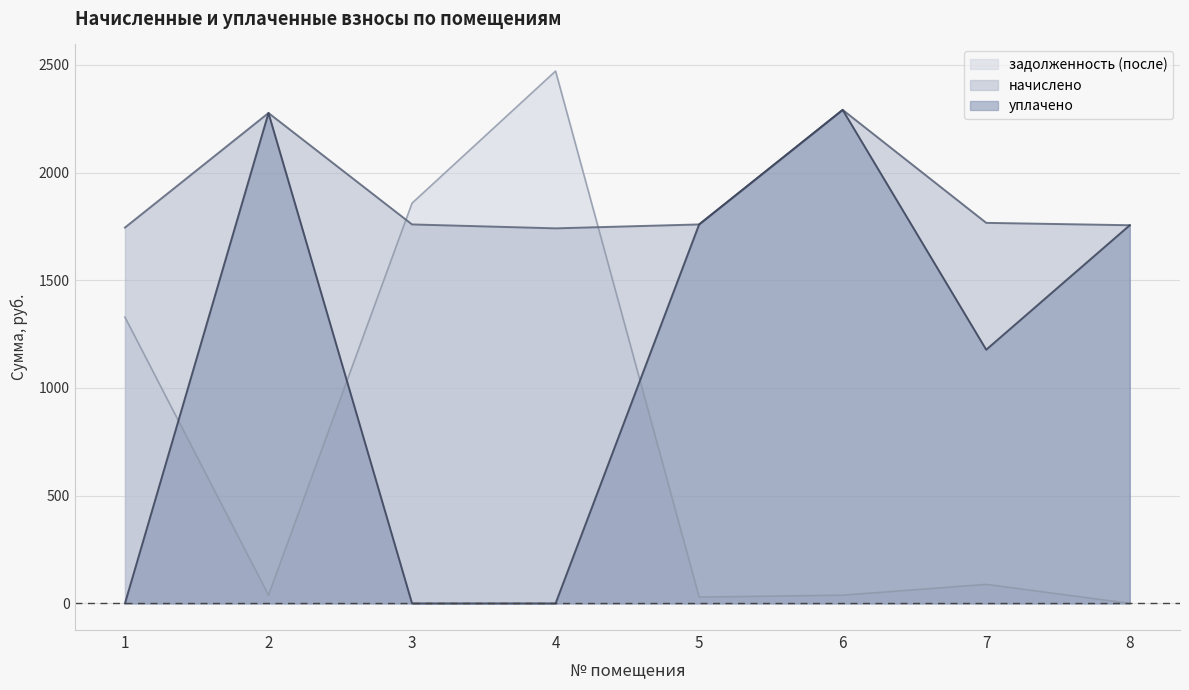

Between which two adjacent categories do задолженность (после) and уплачено first intersect?

1 and 2